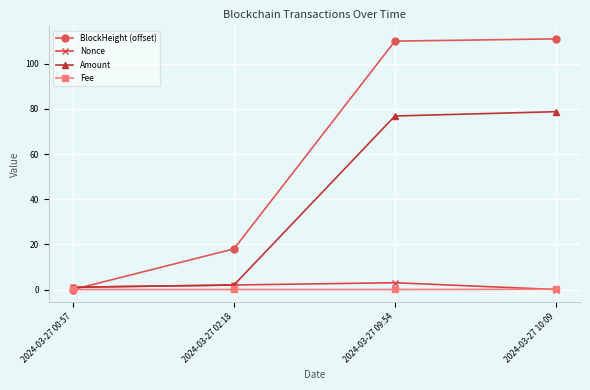

The Fee series shows 0.0 at 2024-03-27 02:18. True or false?

True